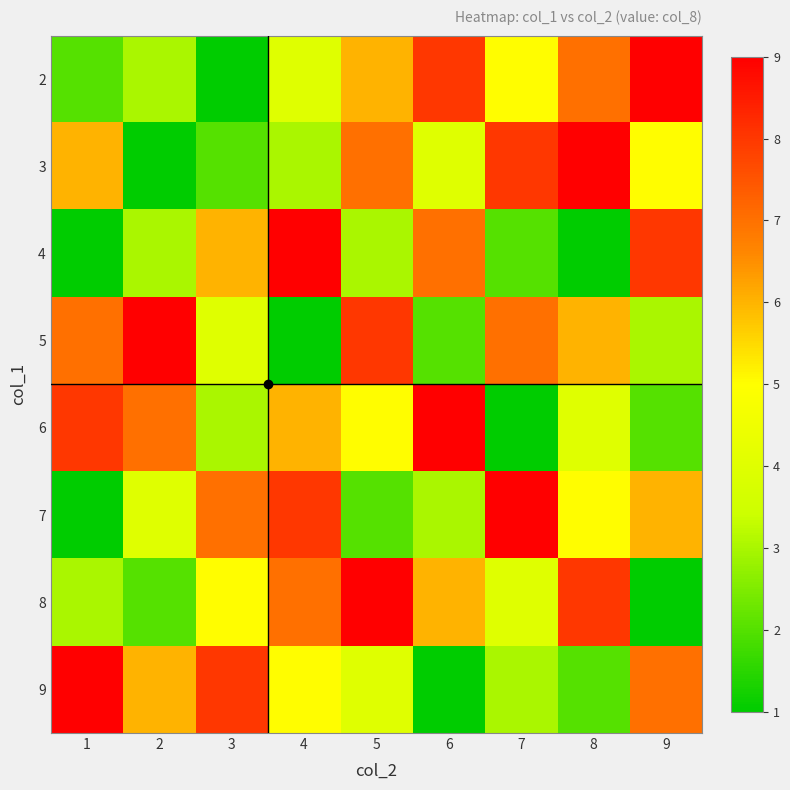

At which category does the chart reach its minimum across all series?

3